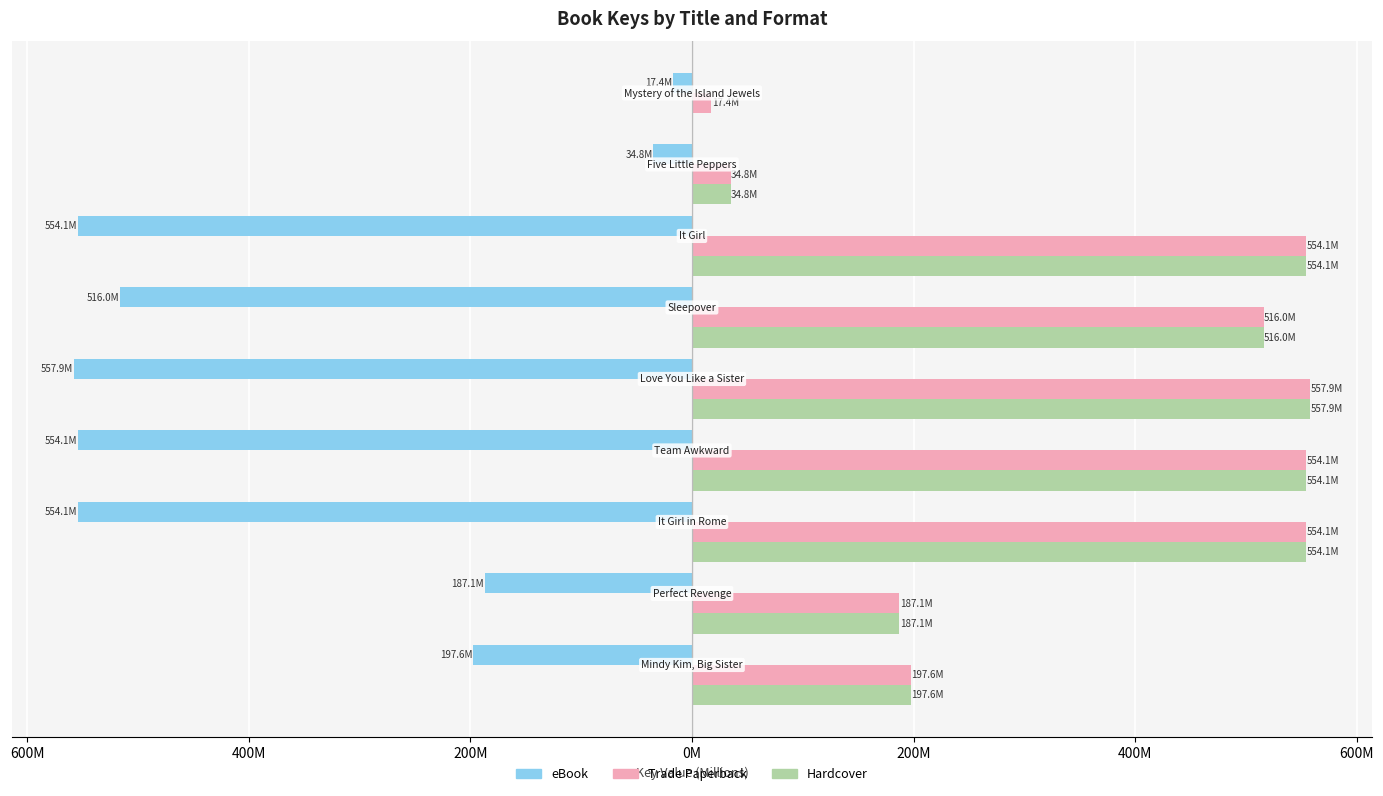

What are all the series names shown in the legend?

eBook, Trade Paperback, Hardcover